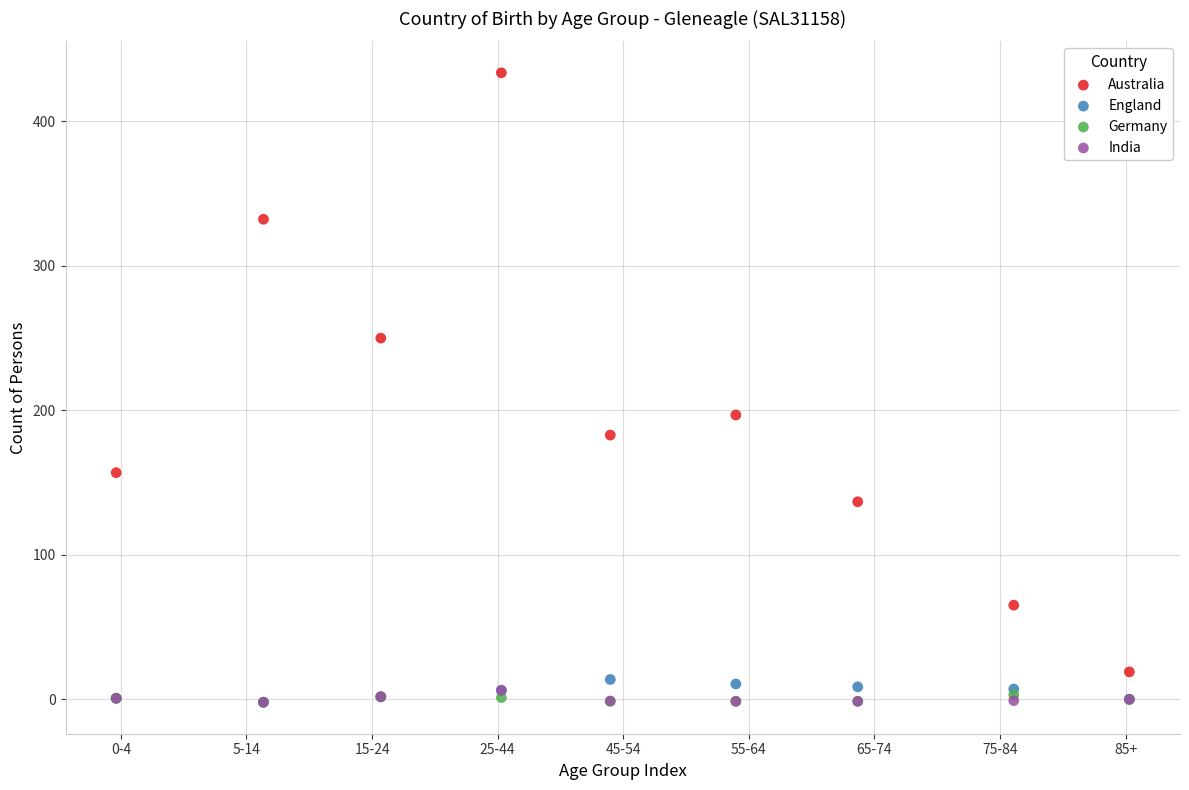

In the Australia series, what Y value is closest to 226?

249.9